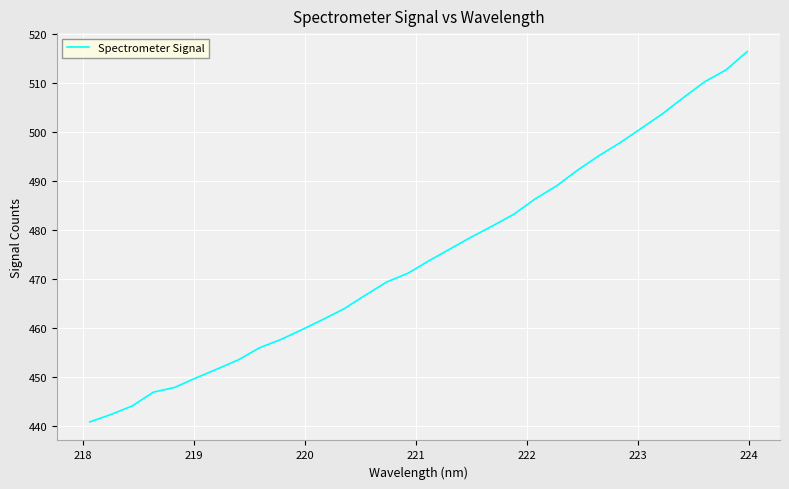

How many categories are shown in the chart?

32